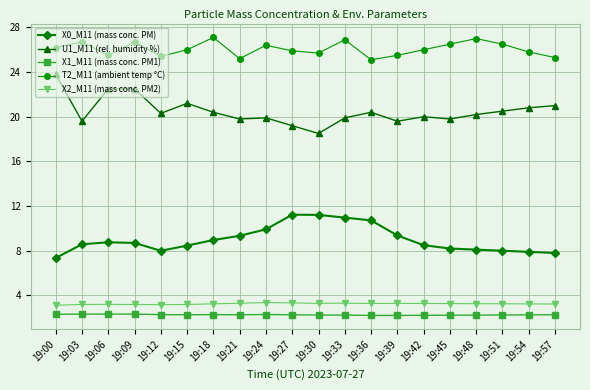

What is the value of the T2_M11 (ambient temp °C) point at the 17th from the left?

27.0